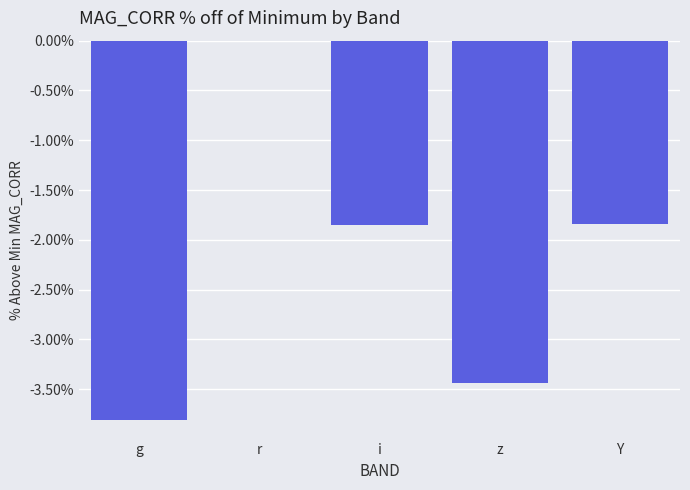

Is it true that the value at i is -0.8?

False